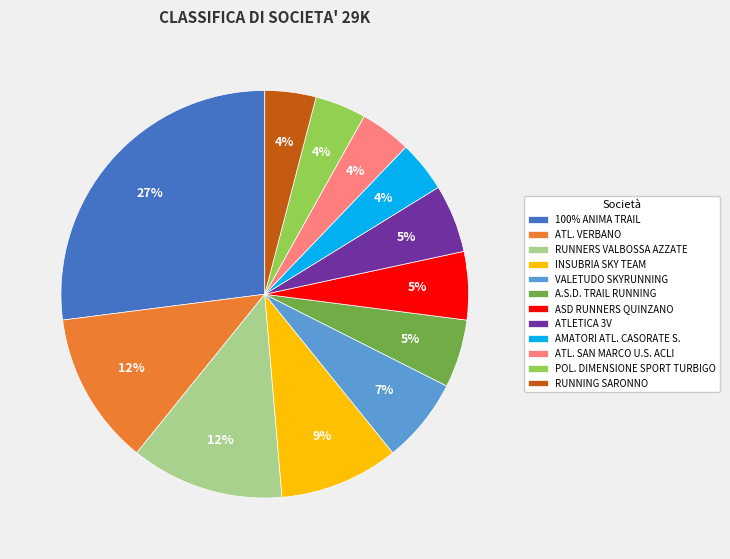

Is there a majority slice in this chart?

No